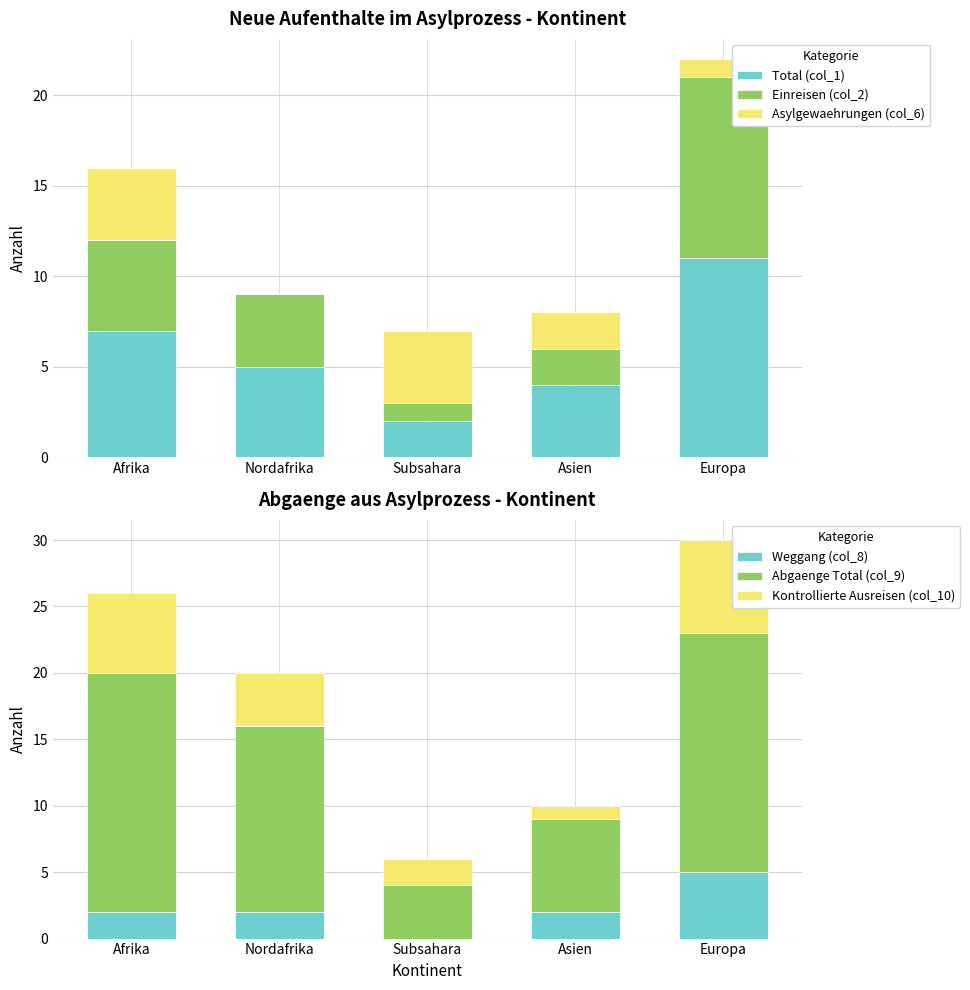

Where is Einreisen (col_2) nearest to the value 5?

Afrika